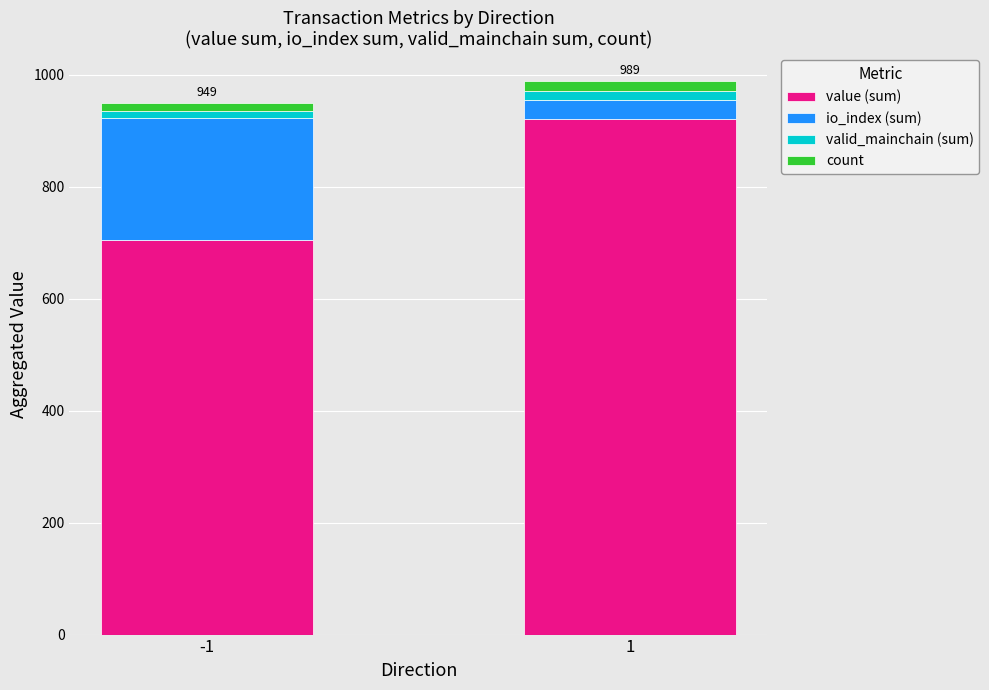

What are all the series names shown in the legend?

value (sum), io_index (sum), valid_mainchain (sum), count